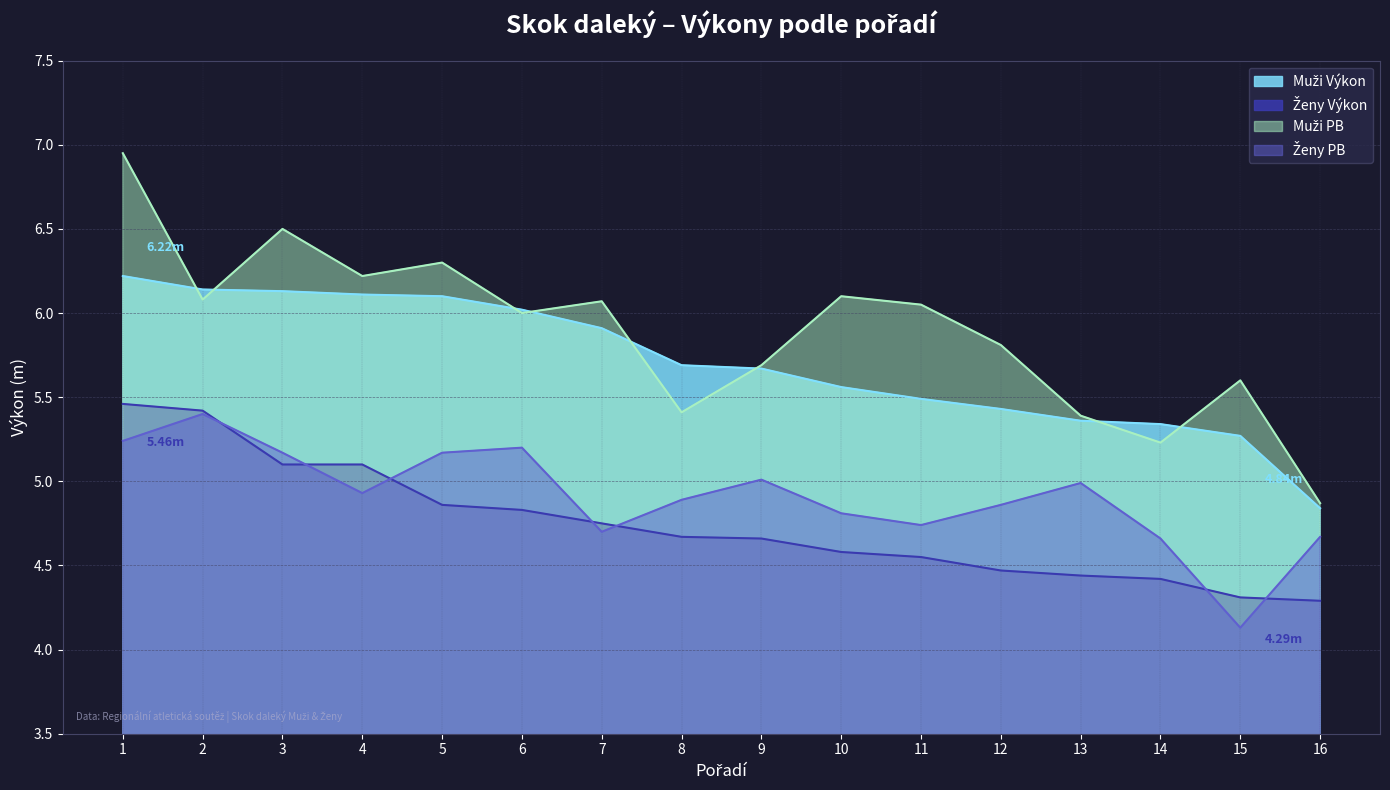

Which has a higher value, 3 or 6?

3